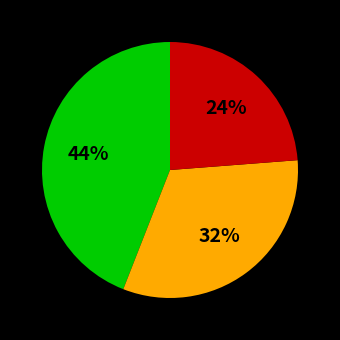

Is there any slice that represents more than half of the pie?

No